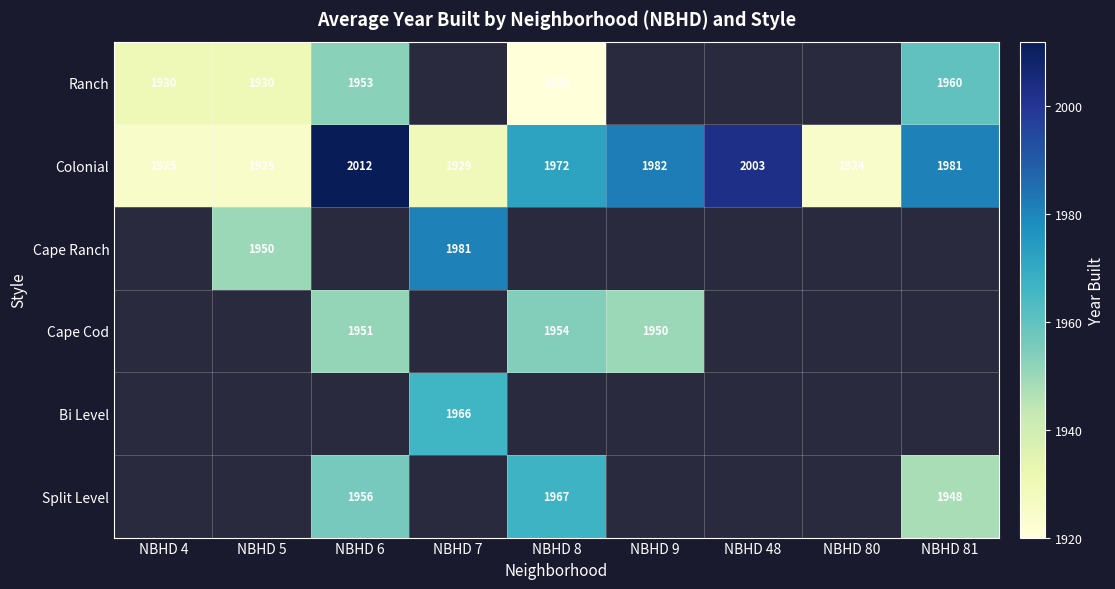

The Split Level series shows 1956 at NBHD 6. True or false?

True